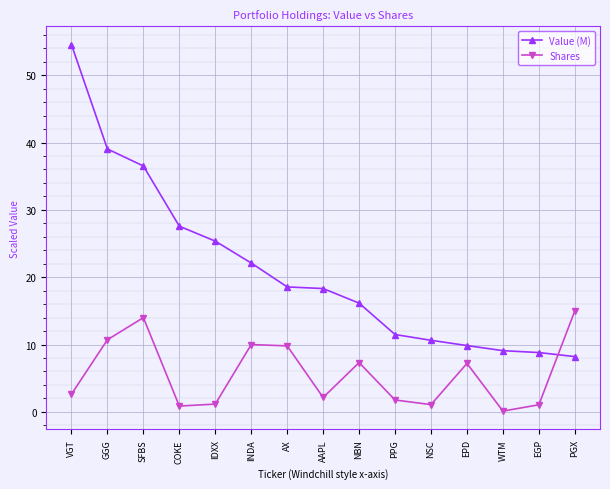

Is the value of Value (M) at EPD greater than the value of Shares at AAPL?

Yes